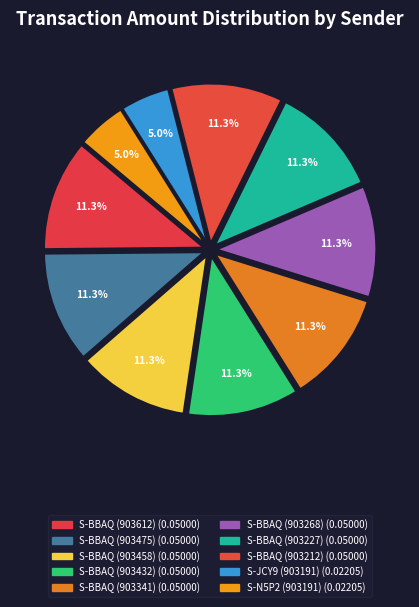

True or false: S-BBAQ (903341) accounts for 22% of the total.

False